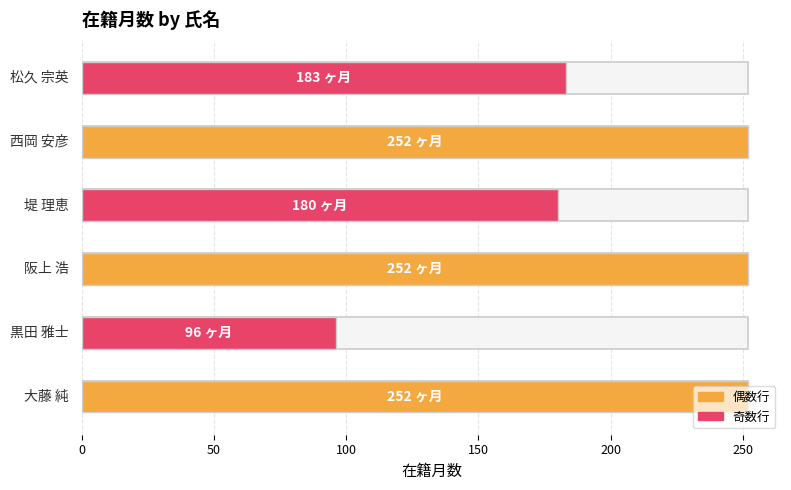

What is the greatest value displayed?

252